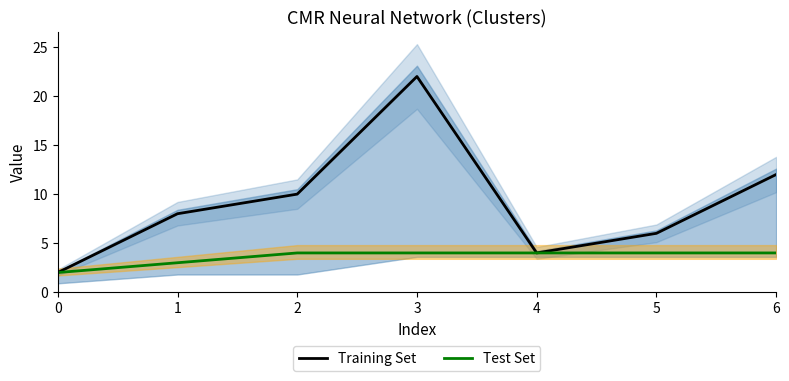

Read the Test Set value at 4.

4